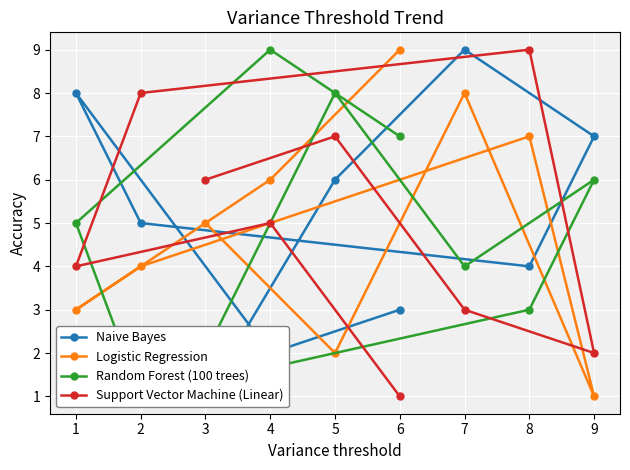

What is the highest value of the Logistic Regression series?

9